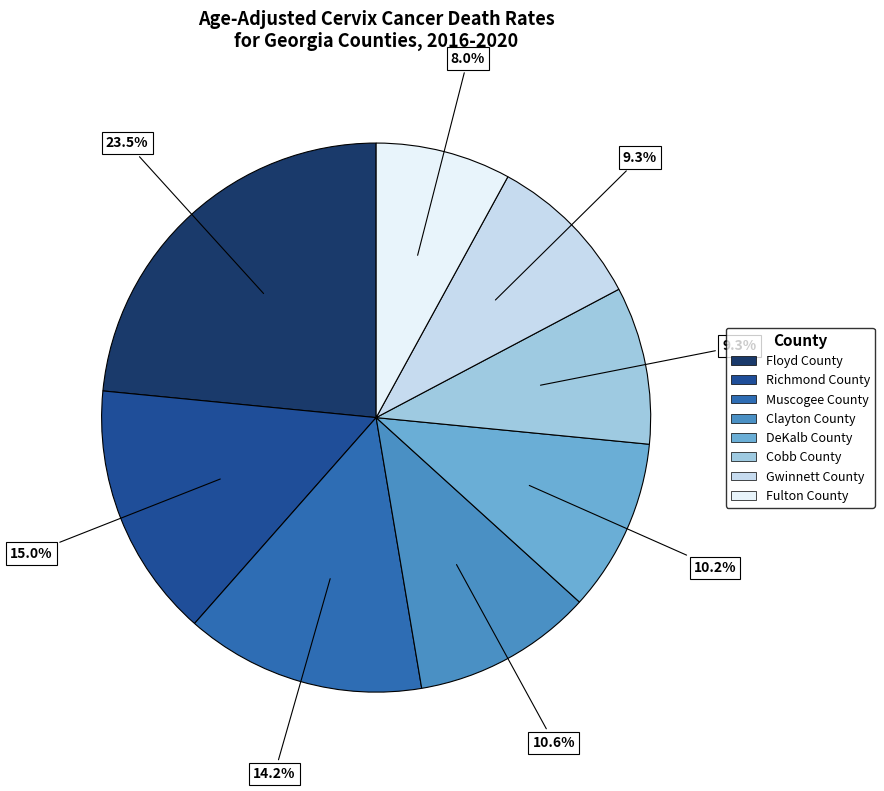

Count the number of slices in the pie.

8